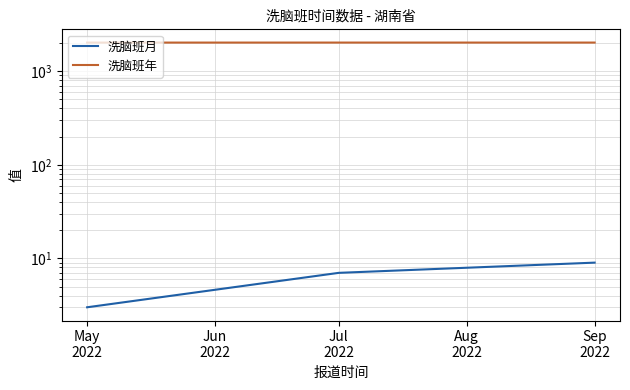

How many lines are shown in the chart?

2